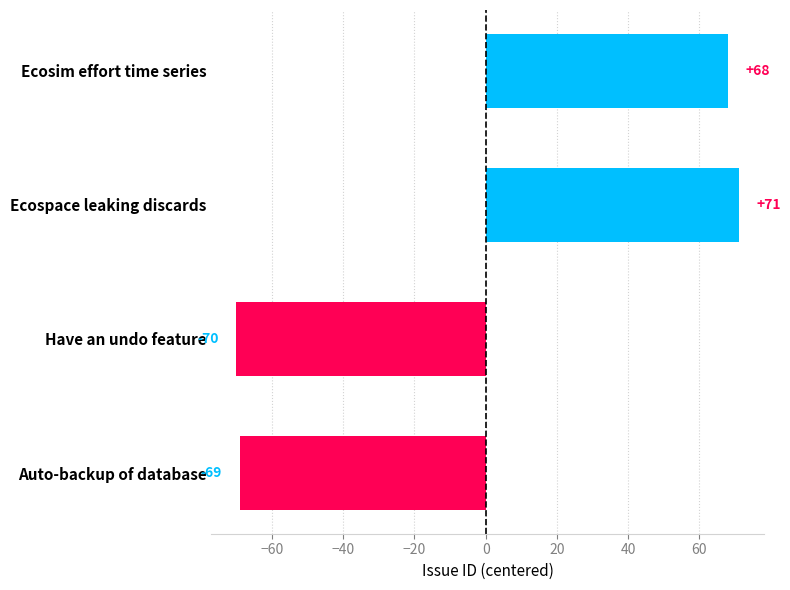

What value does the data have at Auto-backup of database, to the nearest 5?

-70